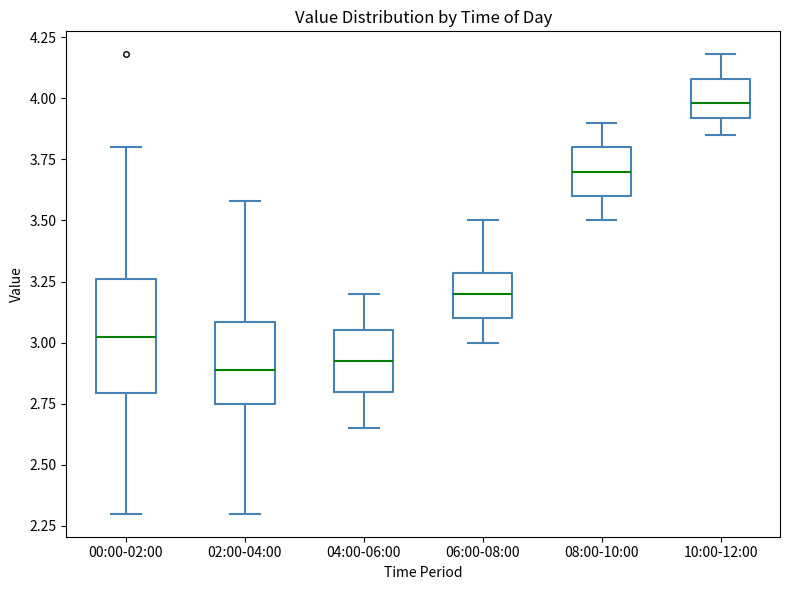

Where is the upper edge of the box for 08:00-10:00 on the y-axis? The values are not printed on the chart, so give them approximately, as read against the axis.

3.80